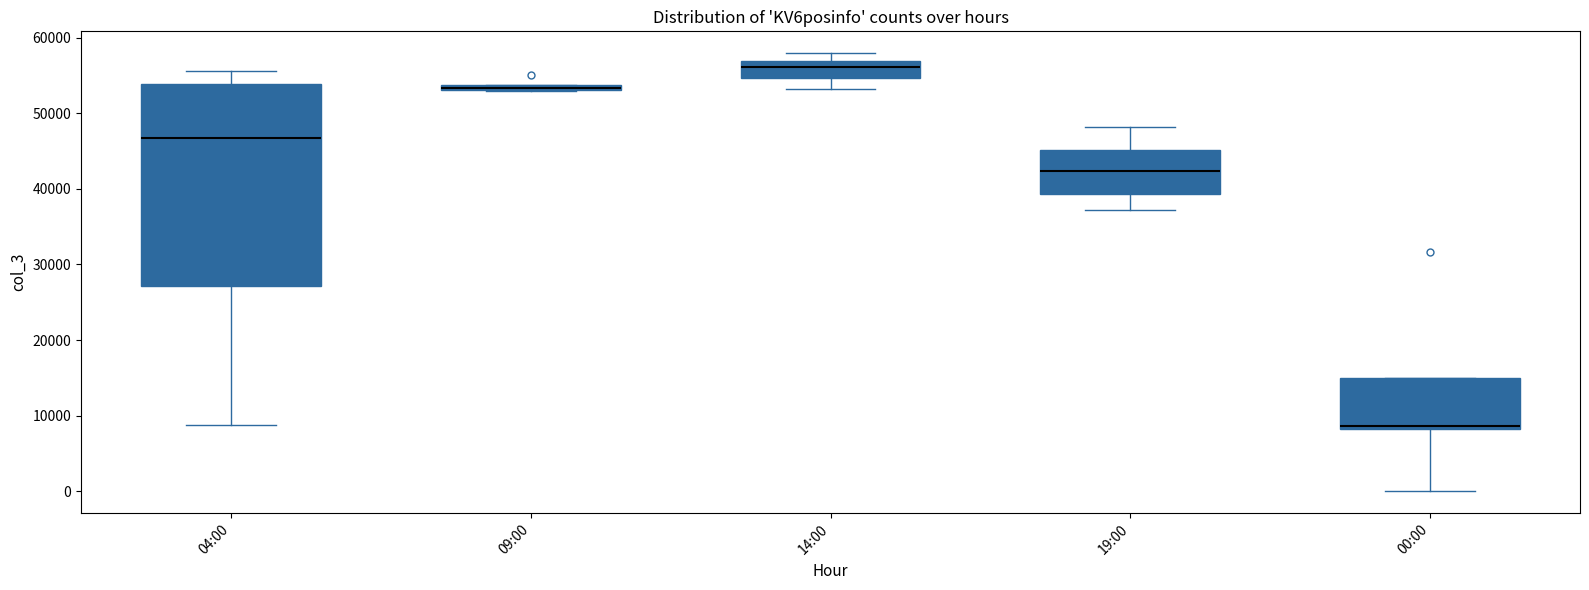

Which box's median line is the lowest?

00:00